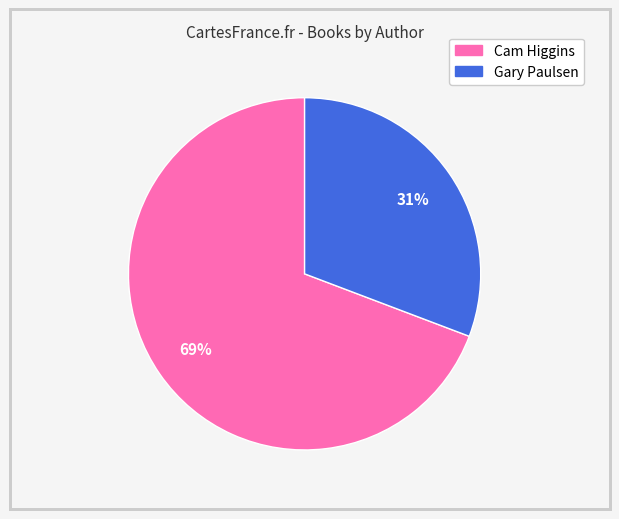

To the nearest percent, what is the difference between the largest and smallest slice percentages?

38%